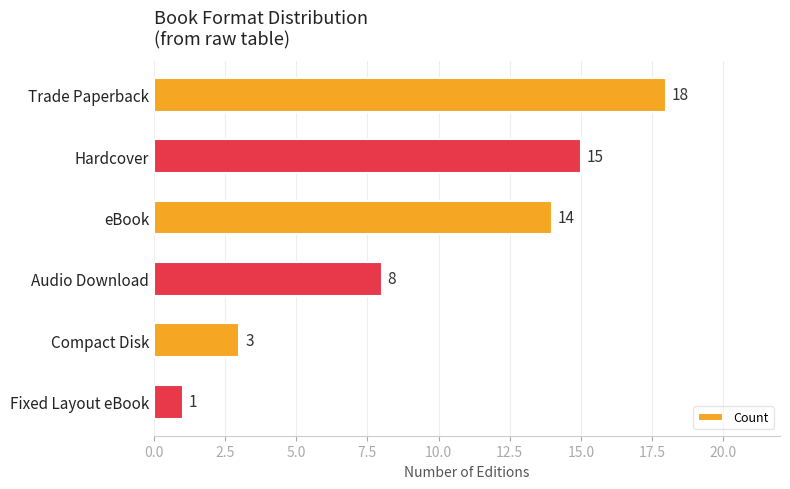

At which category does the chart reach its minimum across all series?

Fixed Layout eBook